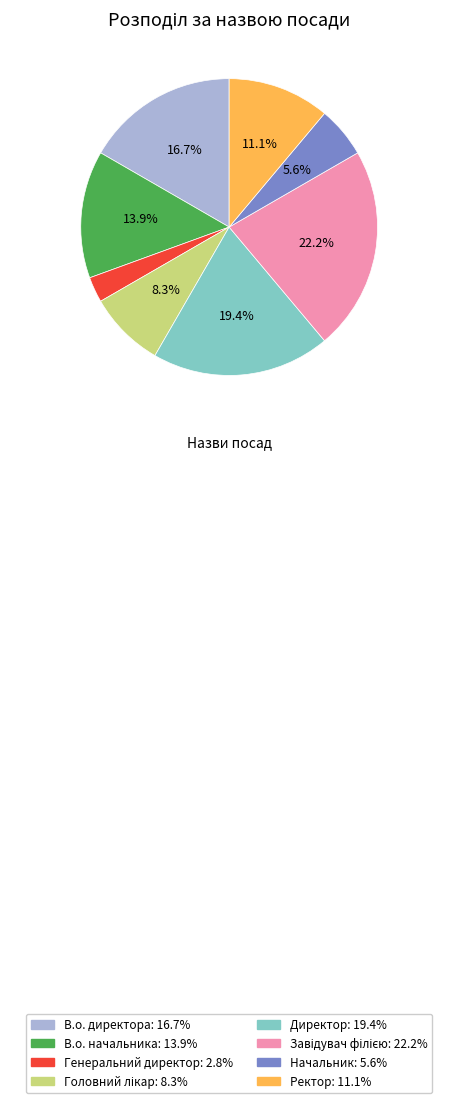

True or false: В.о. начальника accounts for 14% of the total.

True